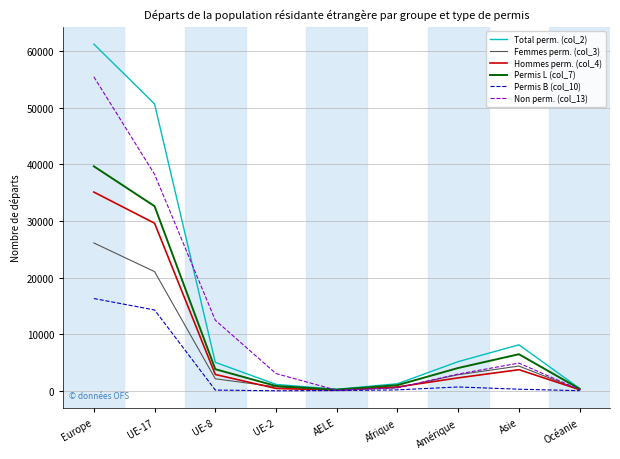

What is the greatest value displayed?

61210